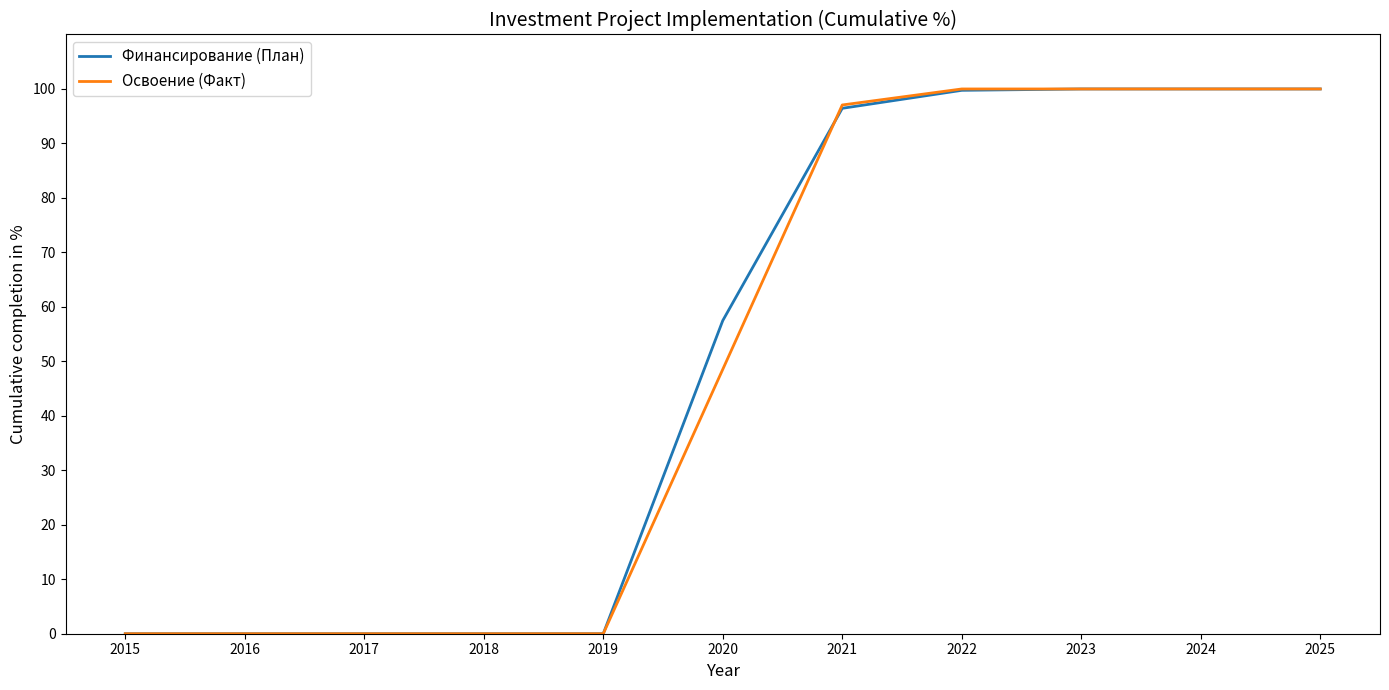

The Освоение (Факт) series shows 100.0 at 2024. True or false?

True